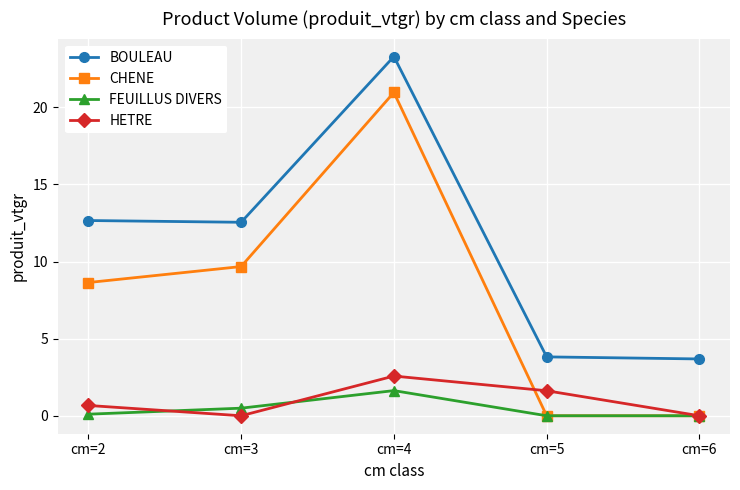

Count the number of categories in the chart.

5